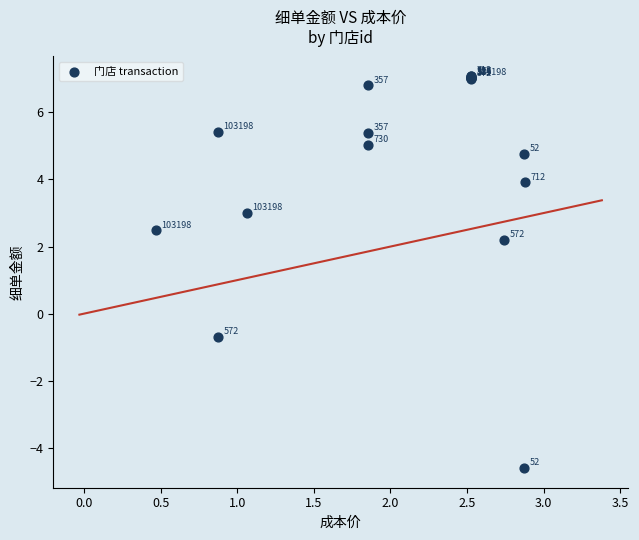

What Y value in the scatter plot is closest to 1?

2.2